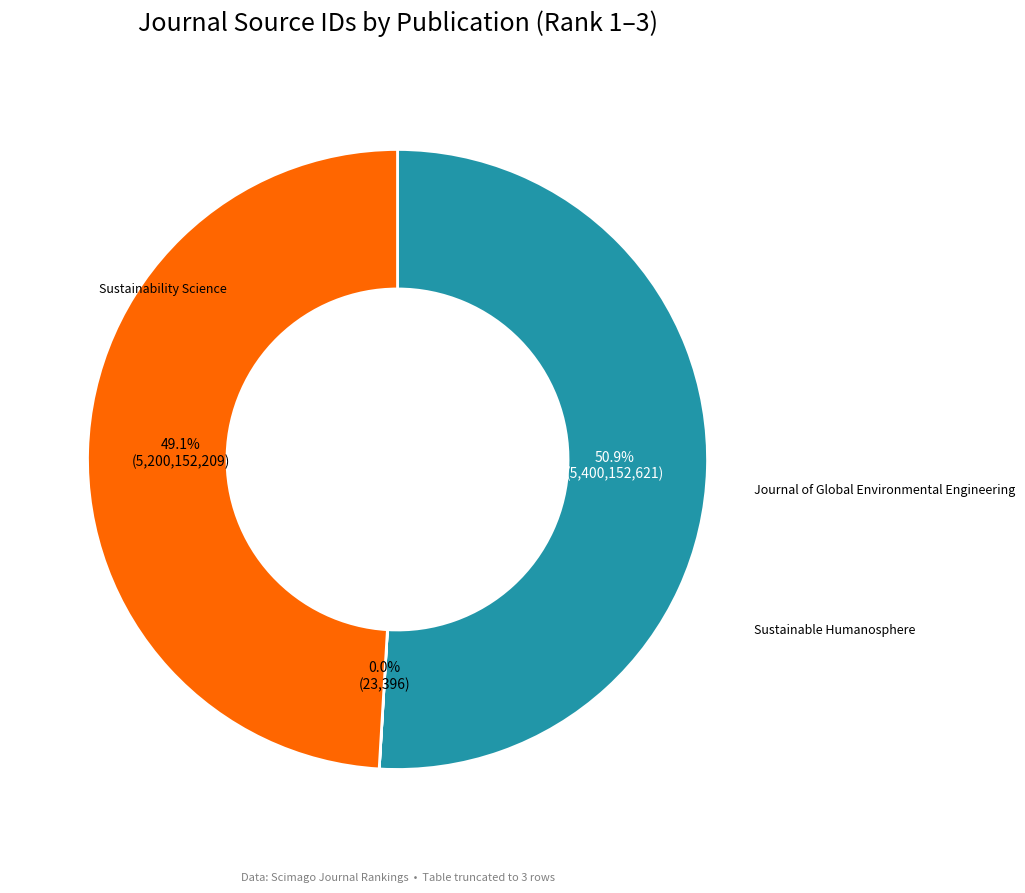

Is there any slice that represents more than half of the pie?

Yes